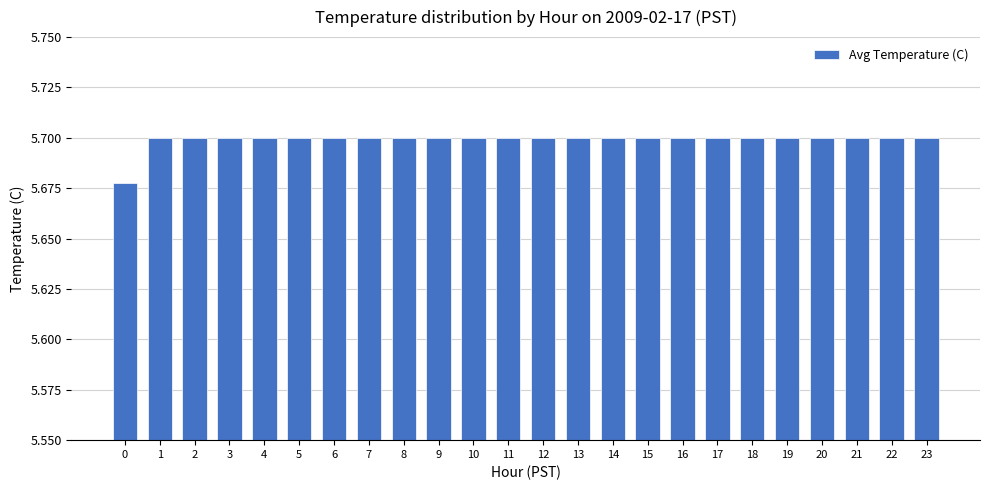

Approximately how many times larger is the value at 8 compared to 7?

1.0